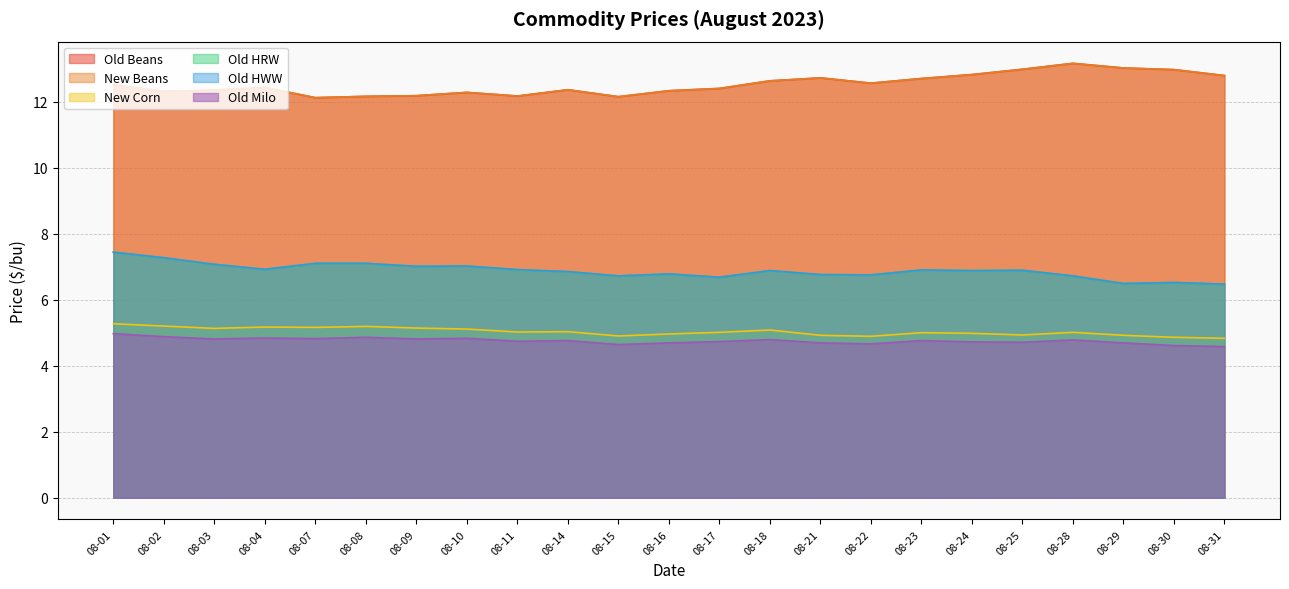

What is the sum of all New Beans values?

288.1